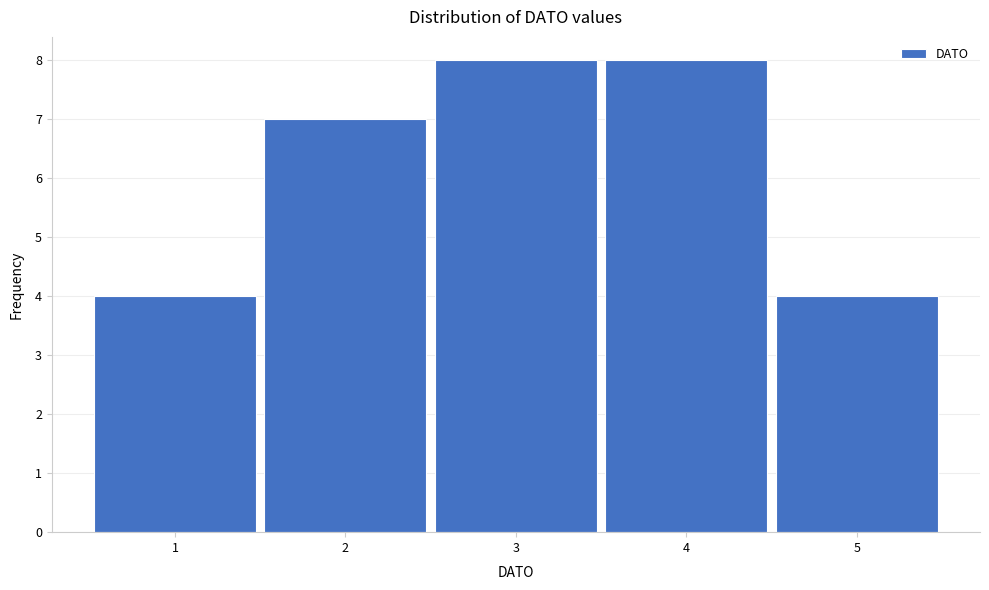

Reading right to left, extract all data points from this chart.

5=4	4=8	3=8	2=7	1=4